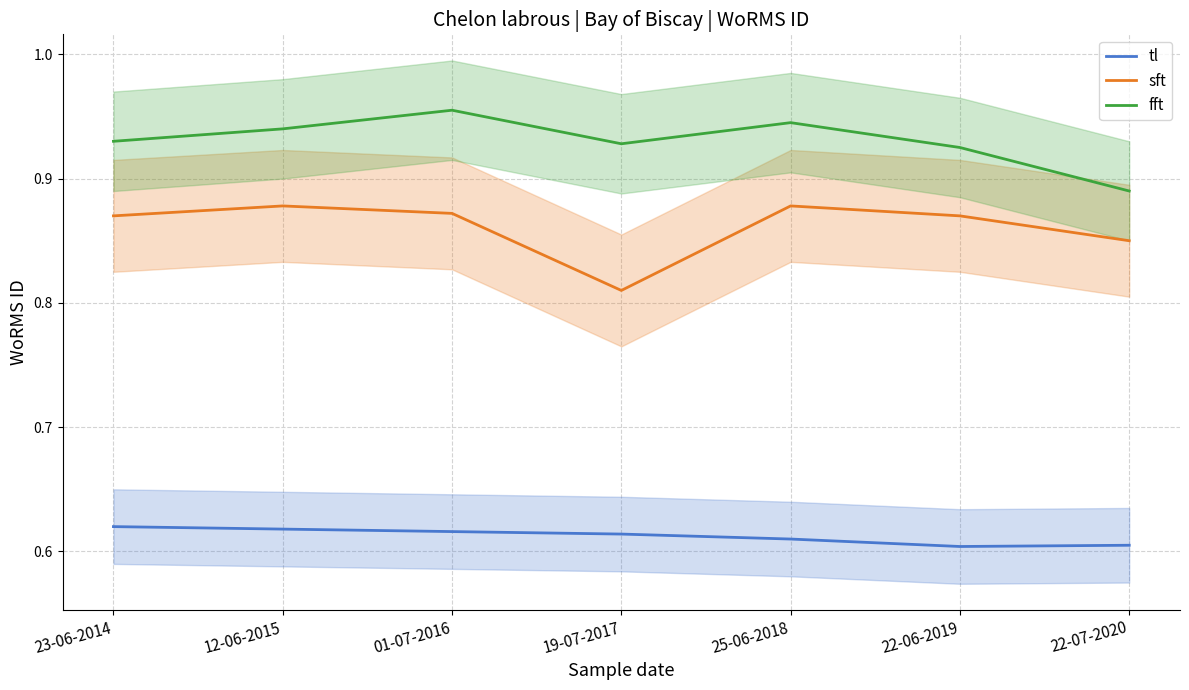

At which label does sft reach its peak?

12-06-2015